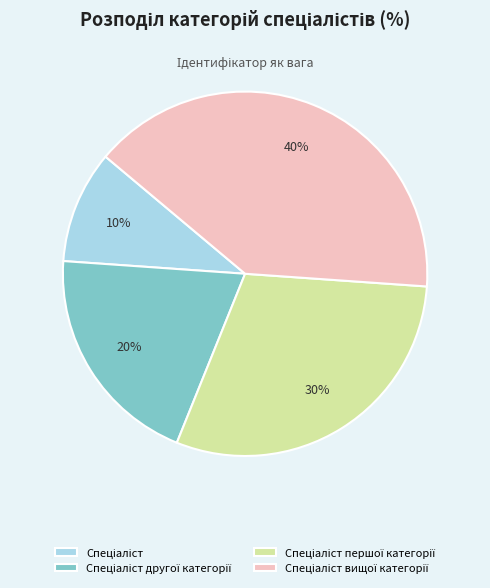

To the nearest percent, what is the average slice percentage?

25%